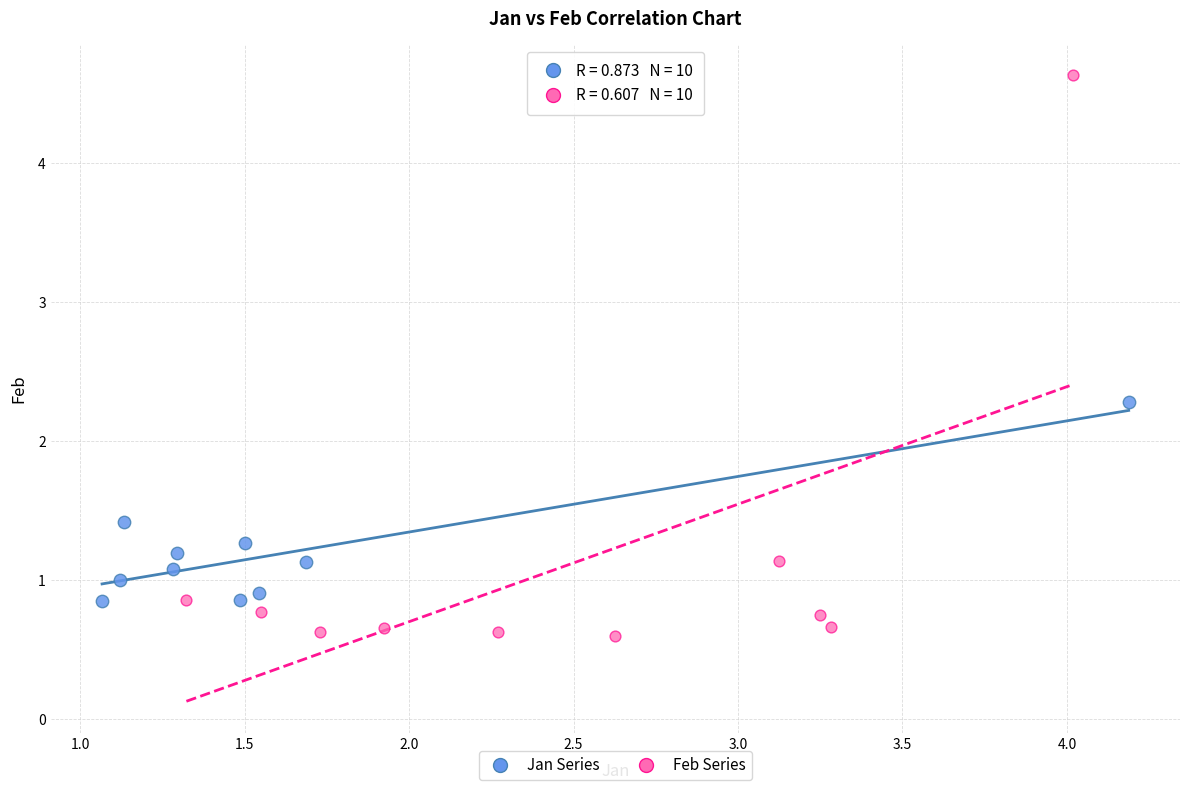

Which series has the largest Y range (max minus min)?

Feb Series